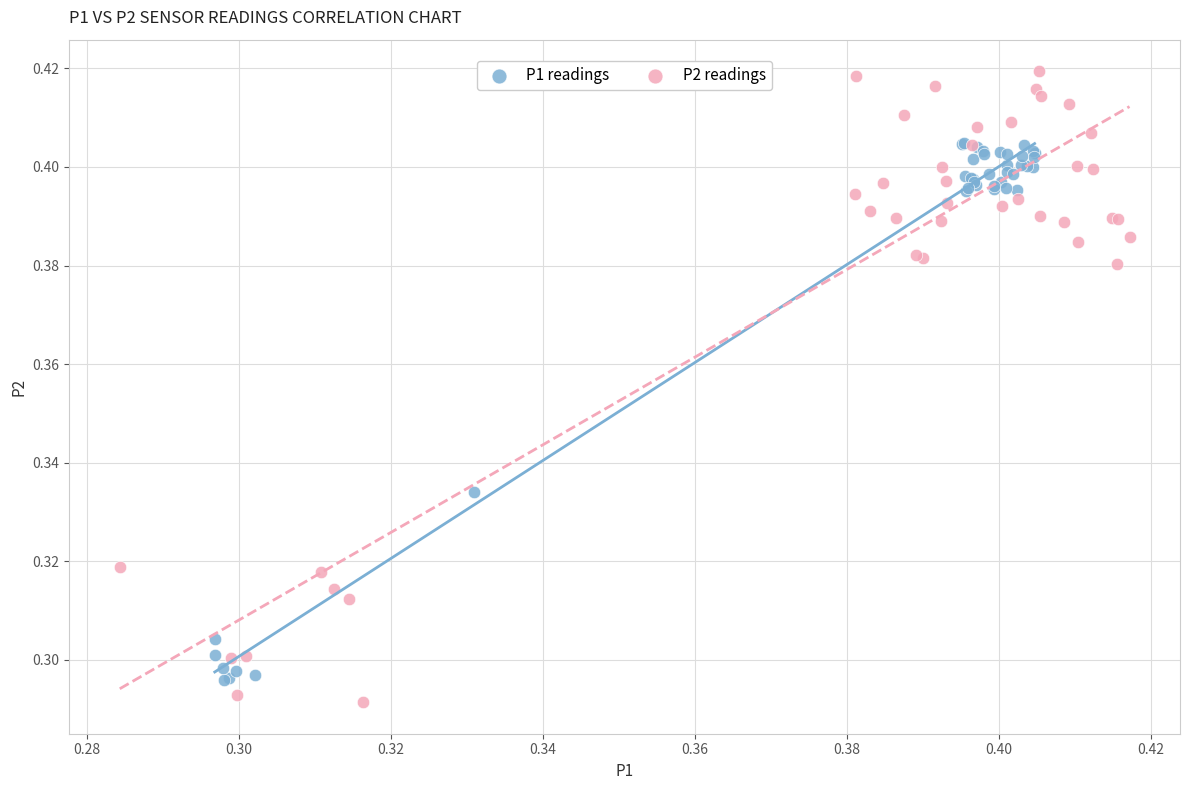

Which series contains the highest Y value?

P2 readings